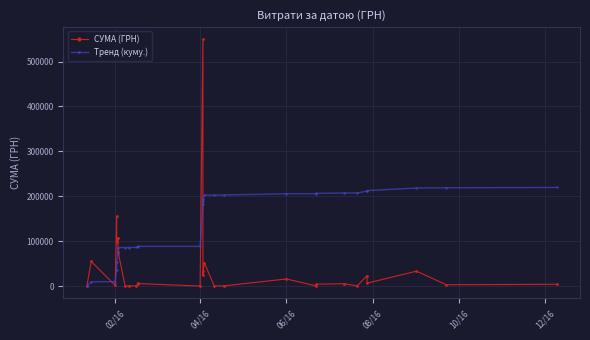

Which series has the largest total across all categories?

Тренд (куму.)